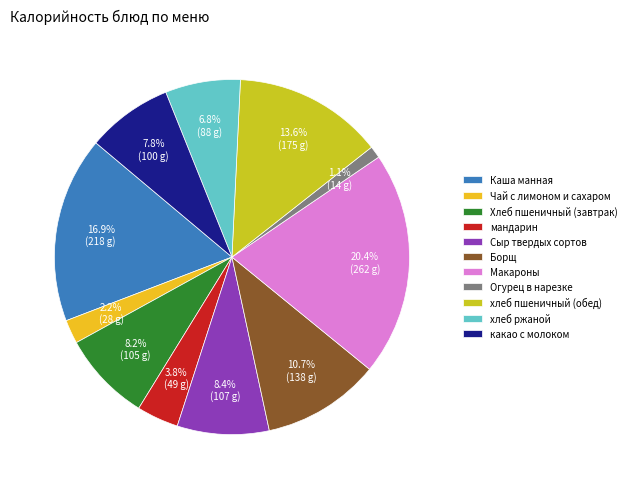

To the nearest percent, what portion does Макароны represent?

20%